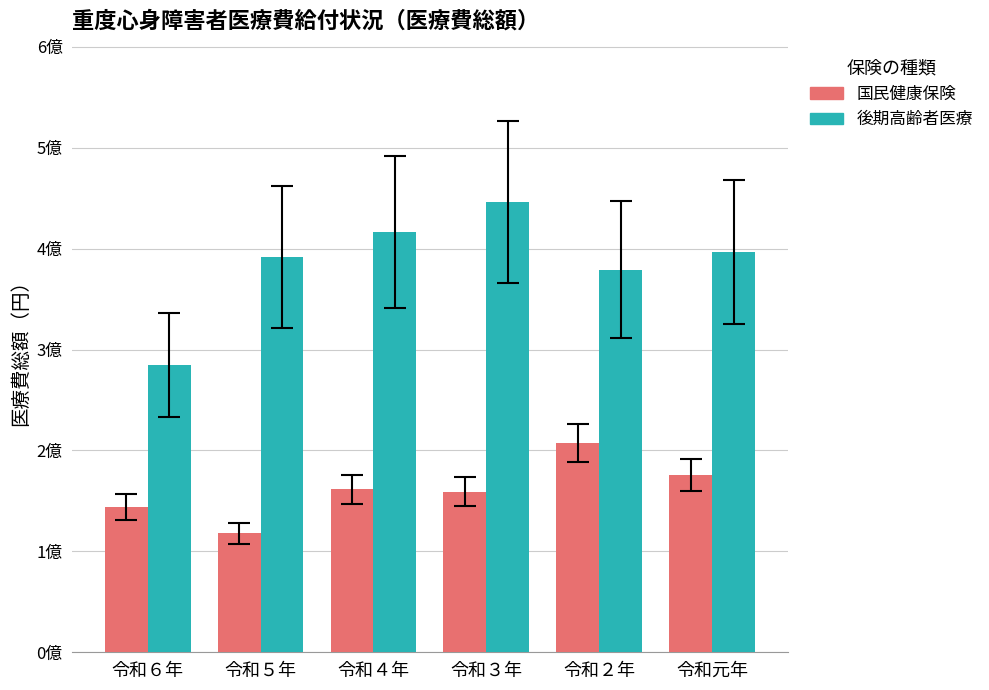

What is the smallest value displayed?

117853920